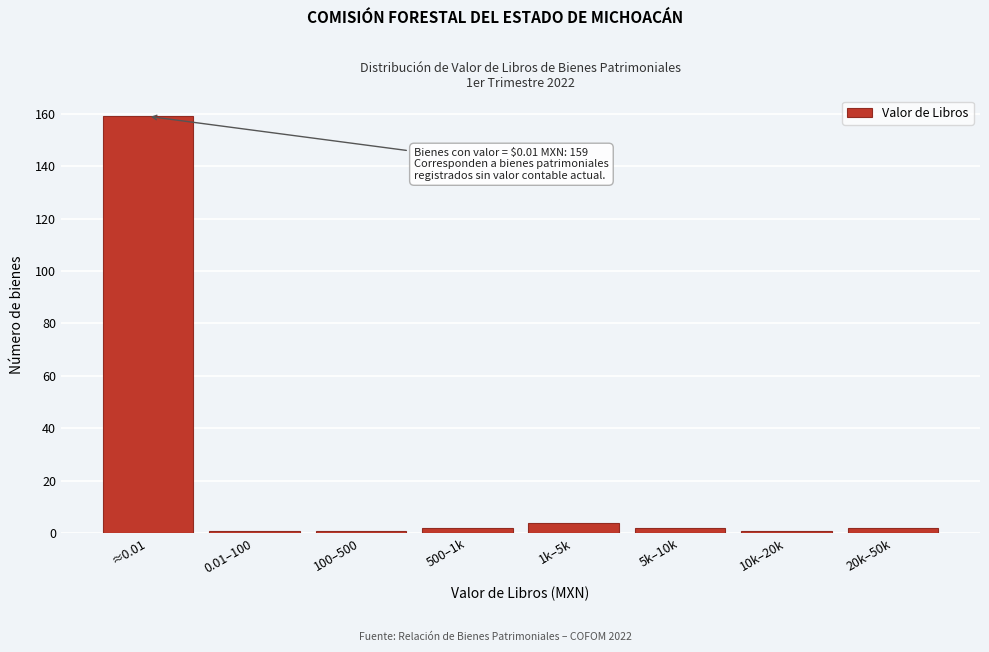

Reading left to right, transcribe all the data shown in this chart.

159	1	1	2	4	2	1	2